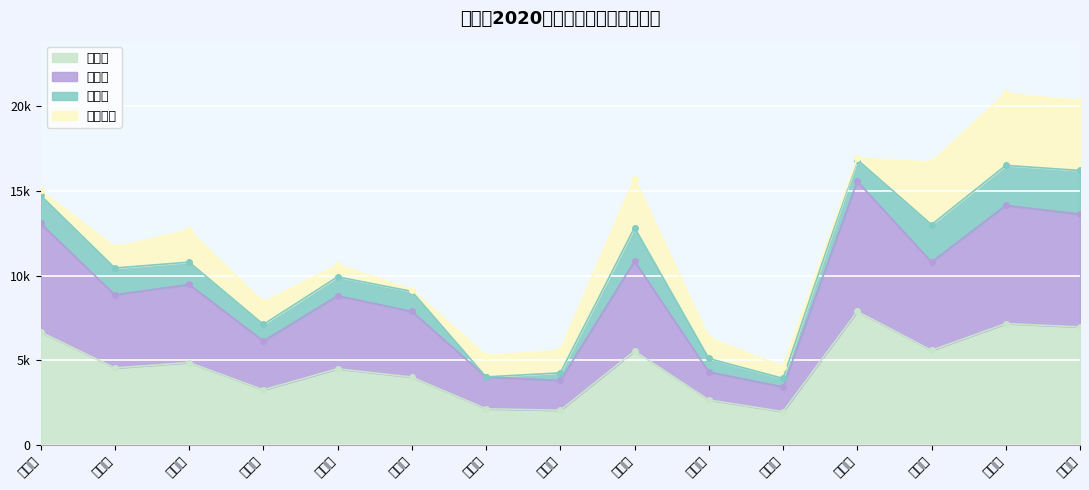

Where is the first local maximum for 机深翻?

许桥村